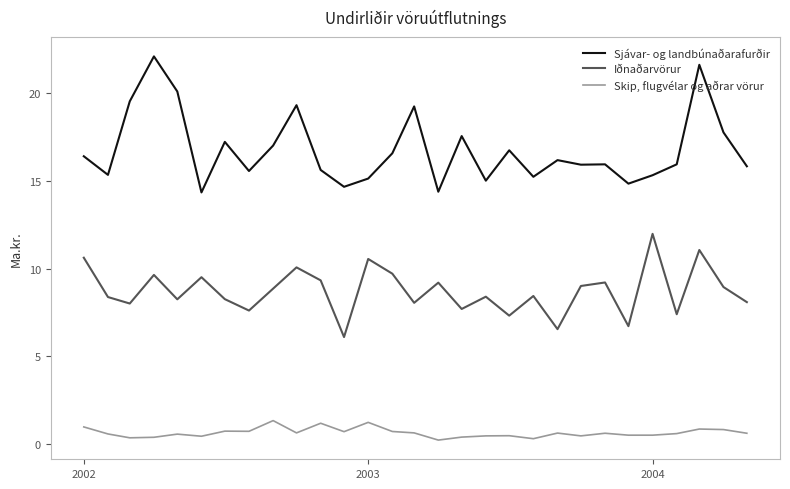

Rank the series by their average value, from highest to lowest.

Sjávar- og landbúnaðarafurðir, Iðnaðarvörur, Skip, flugvélar og aðrar vörur